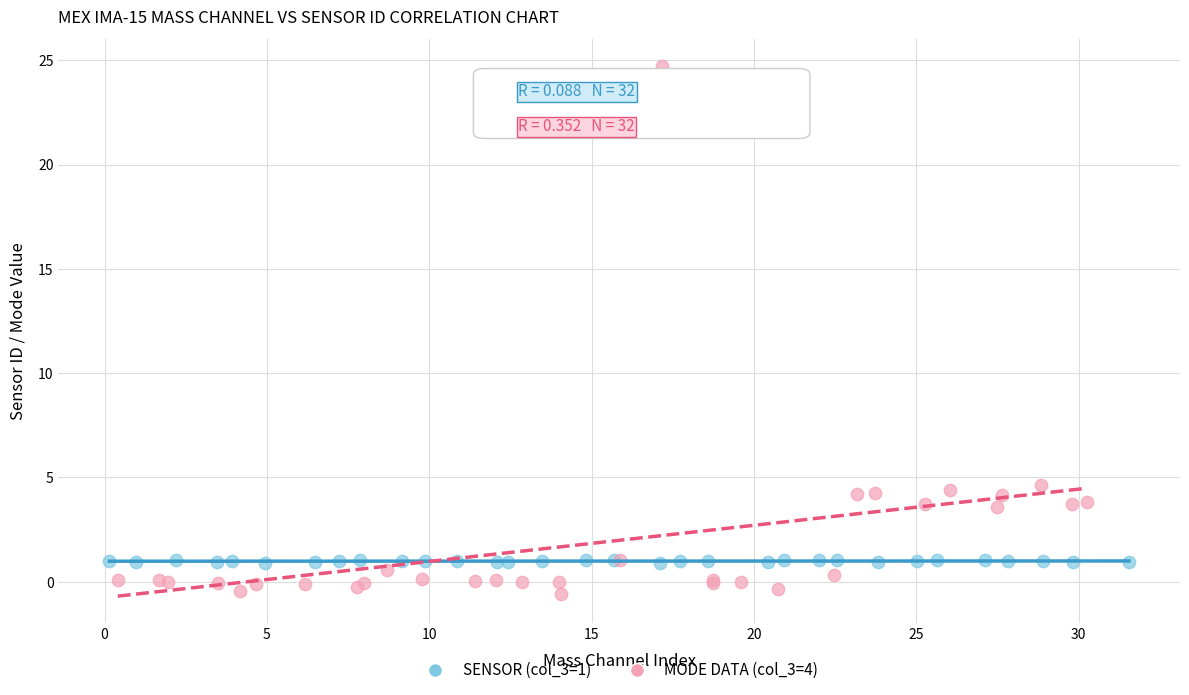

Which series contains the highest Y value?

MODE DATA (col_3=4)